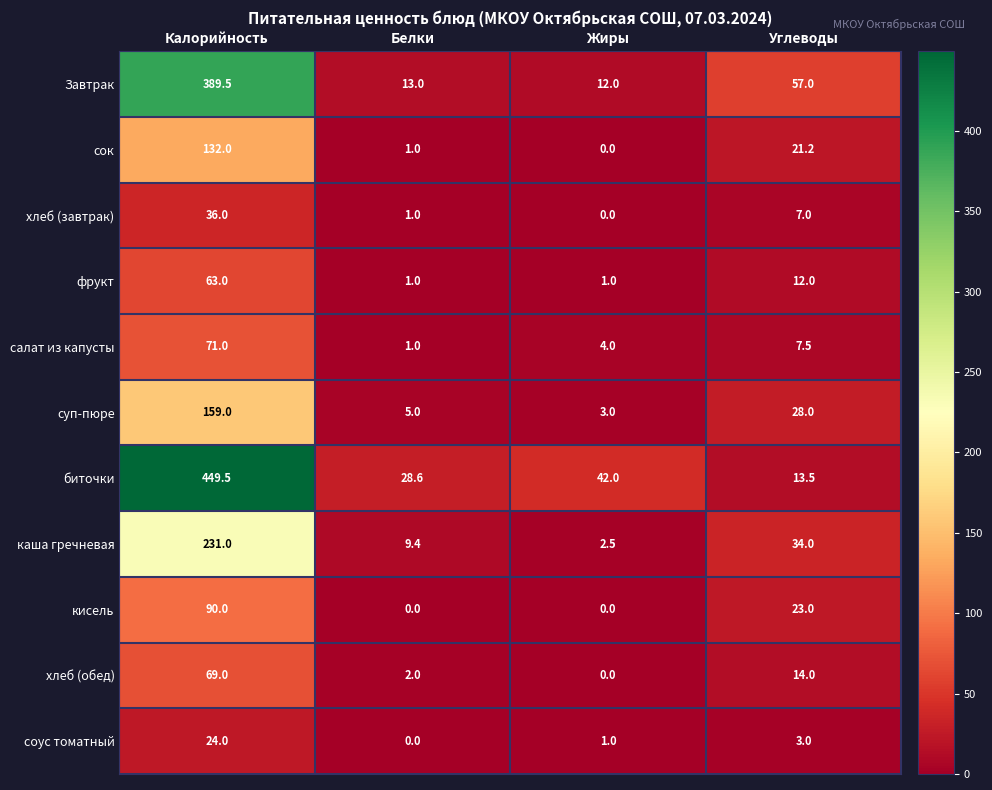

What is the maximum value shown in the chart?

449.5